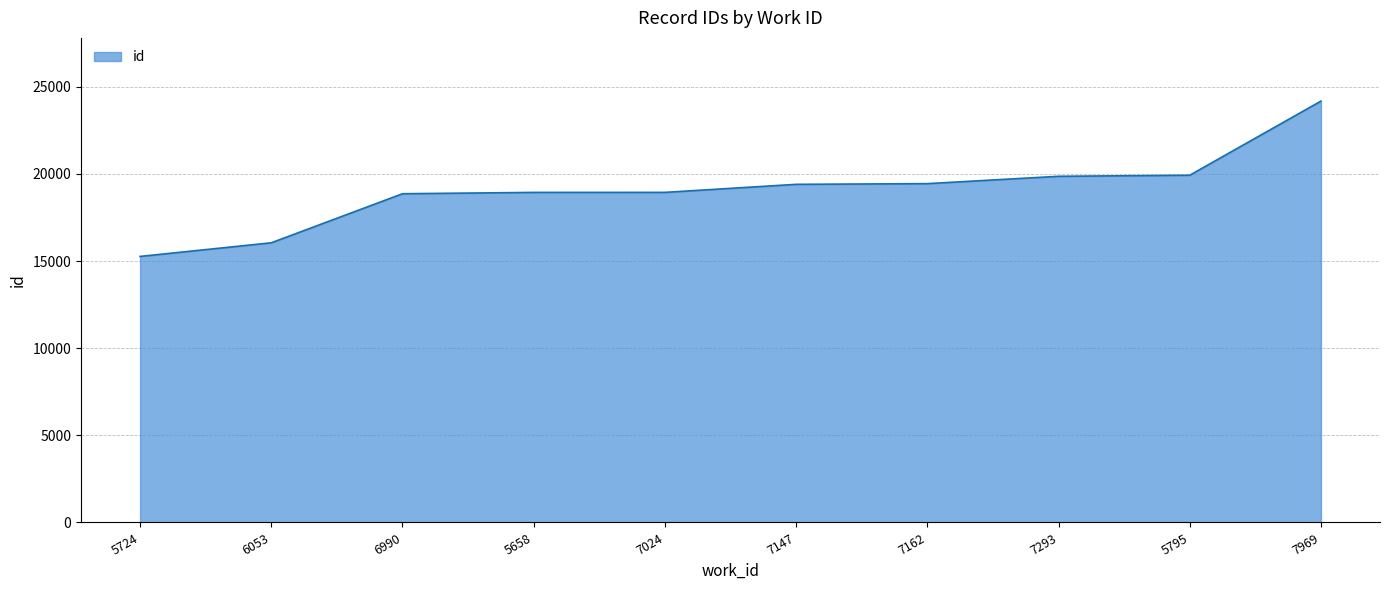

What is the change in value from 5724 to 6053?

+782